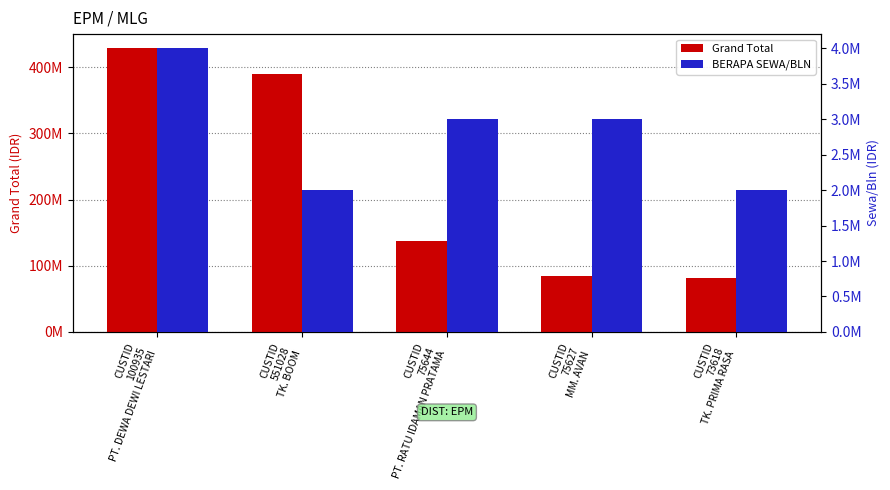

What is the difference between the maximum and minimum values in the Grand Total series?

347133850